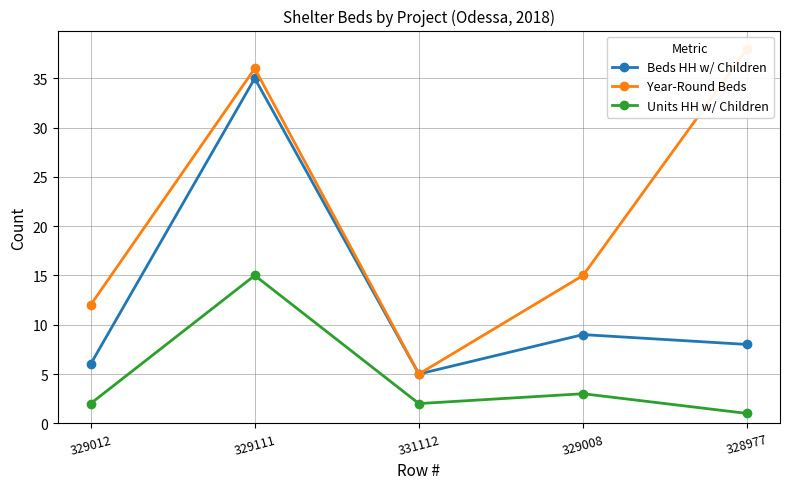

What is the difference between the second highest and minimum values in the Units HH w/ Children series?

2